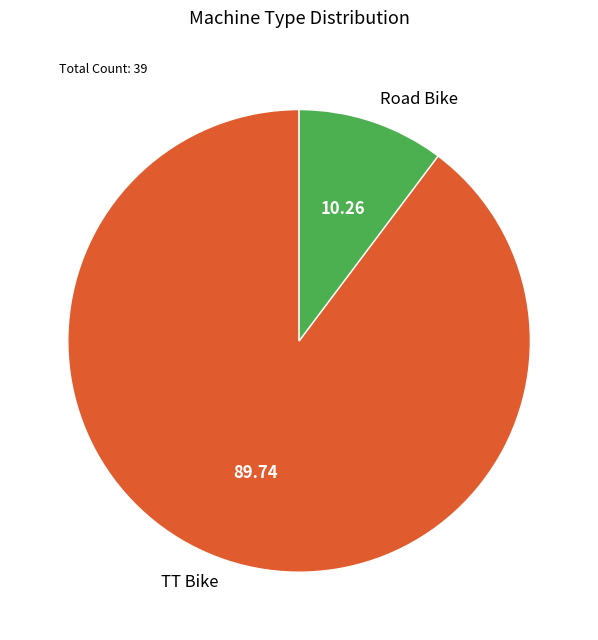

What is the majority slice?

TT Bike